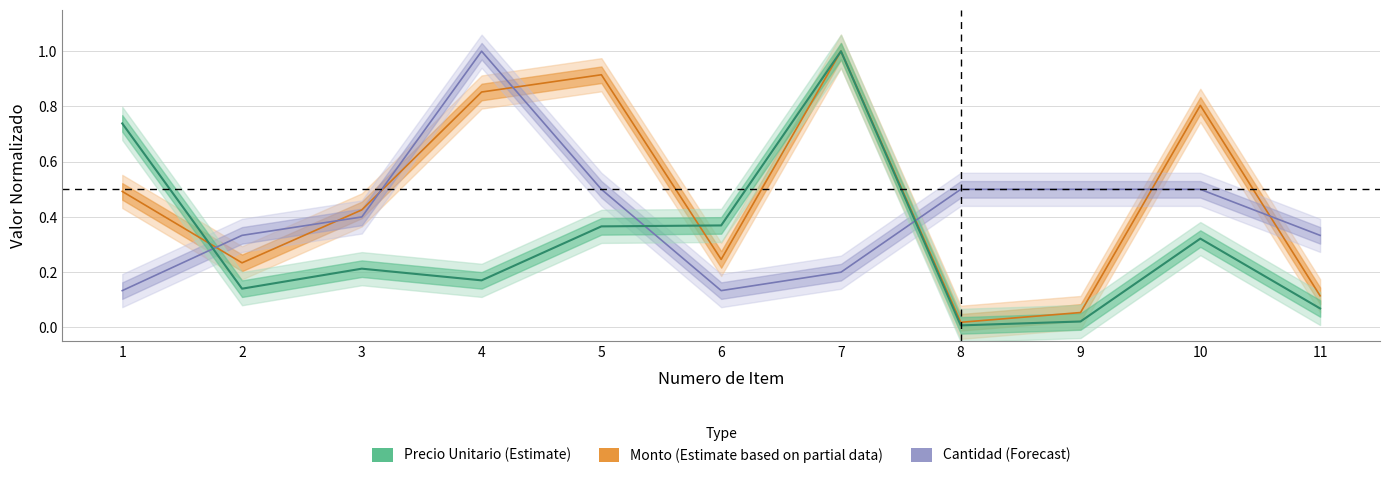

Reading left to right, transcribe all the data shown in this chart.

Monto (Estimate based on partial data): 0.5	0.2	0.4	0.9	0.9	0.2	1.0	0.0	0.1	0.8	0.1
Cantidad (Forecast): 0.1	0.3	0.4	1.0	0.5	0.1	0.2	0.5	0.5	0.5	0.3
Precio Unitario (Estimate): 0.7	0.1	0.2	0.2	0.4	0.4	1.0	0.0	0.0	0.3	0.1